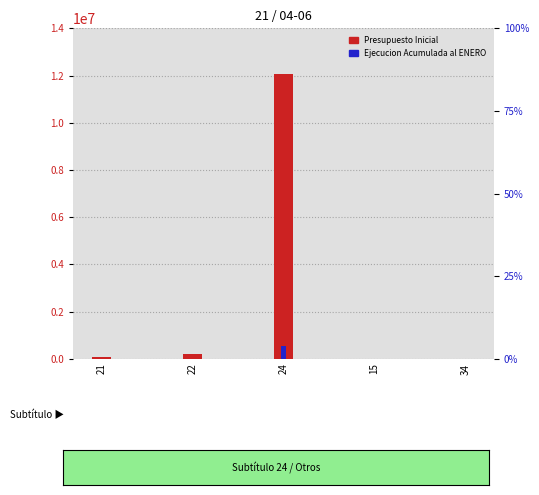

How many bars are there in each group?

2